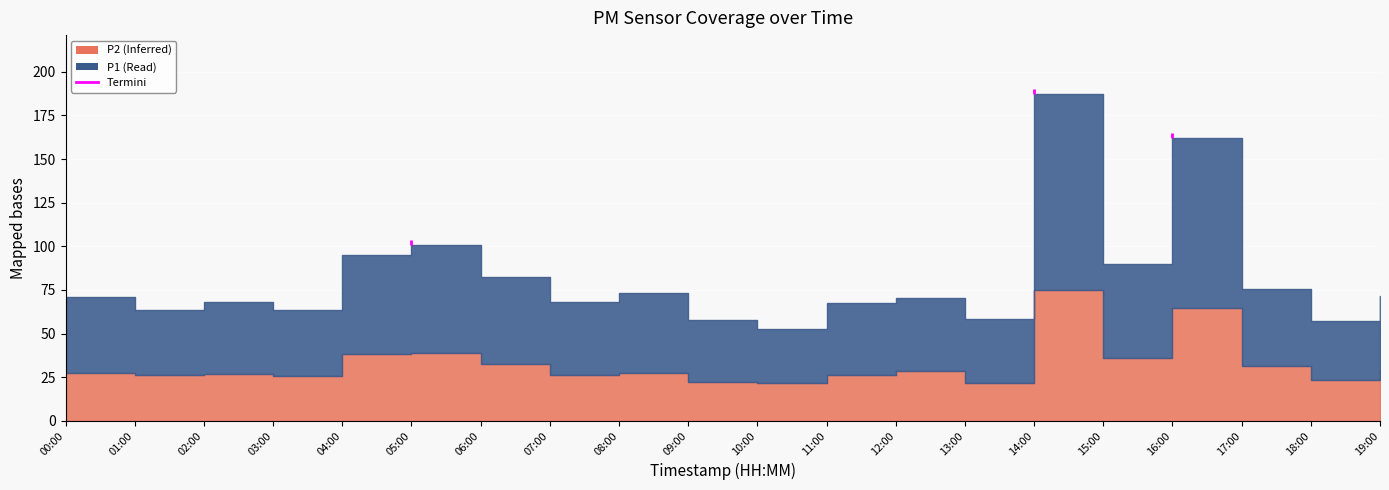

Which series changed the most between 03:00 and 19:00?

P1